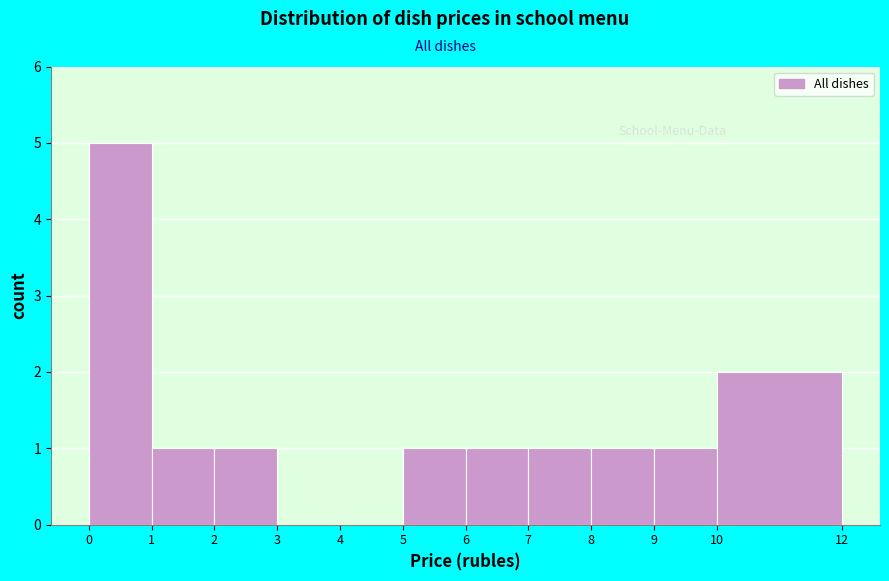

Reading left to right, transcribe this chart: for each bar, give the range it covers on the x-axis and its height. The values are not printed on the chart, so give them approximately, as read against the axis.

0 to 1: 5
1 to 2: 1
2 to 3: 1
3 to 4: 0
4 to 5: 0
5 to 6: 1
6 to 7: 1
7 to 8: 1
8 to 9: 1
9 to 10: 1
10 to 12: 2